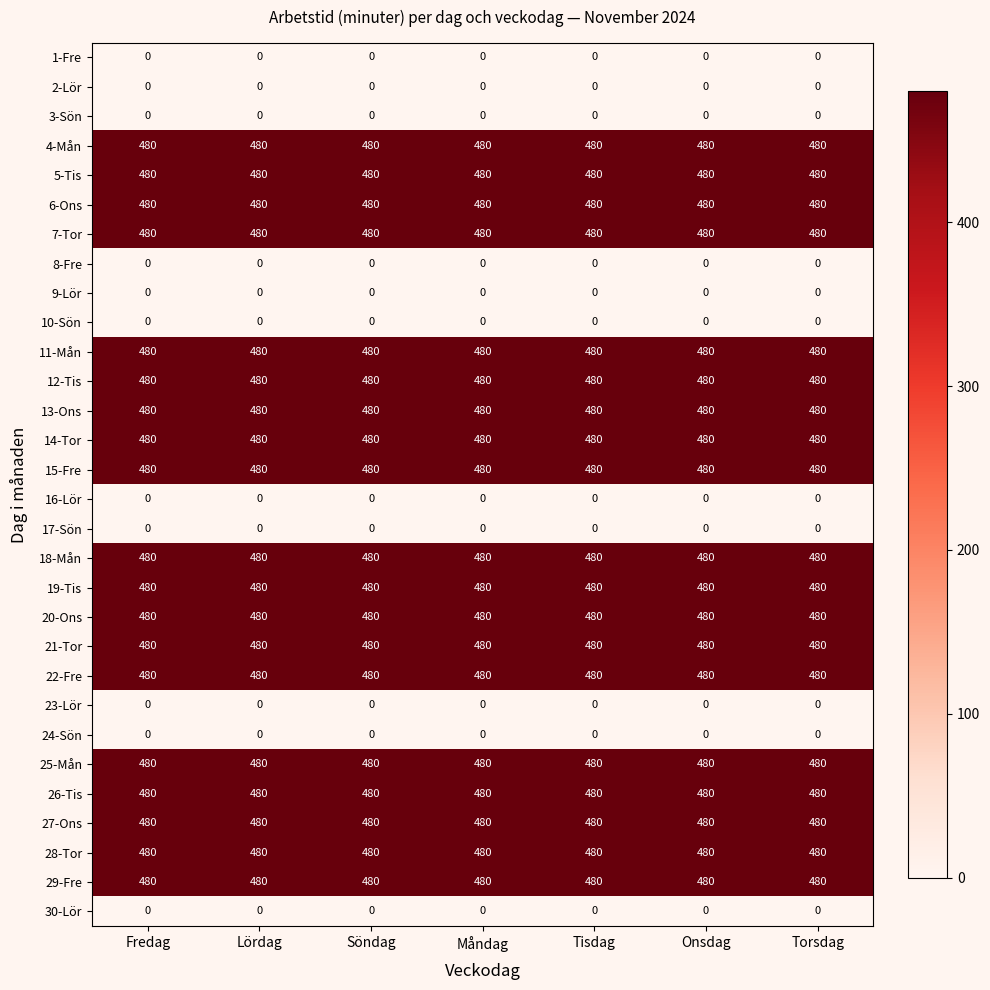

Read the 11-Mån value at Torsdag.

480